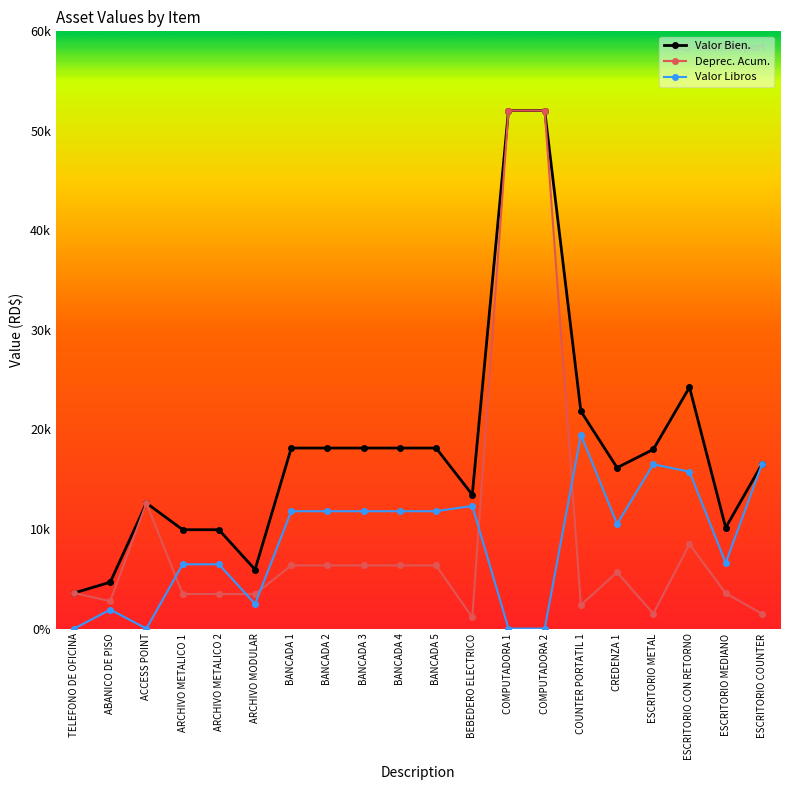

Does the chart have visible grid lines?

No